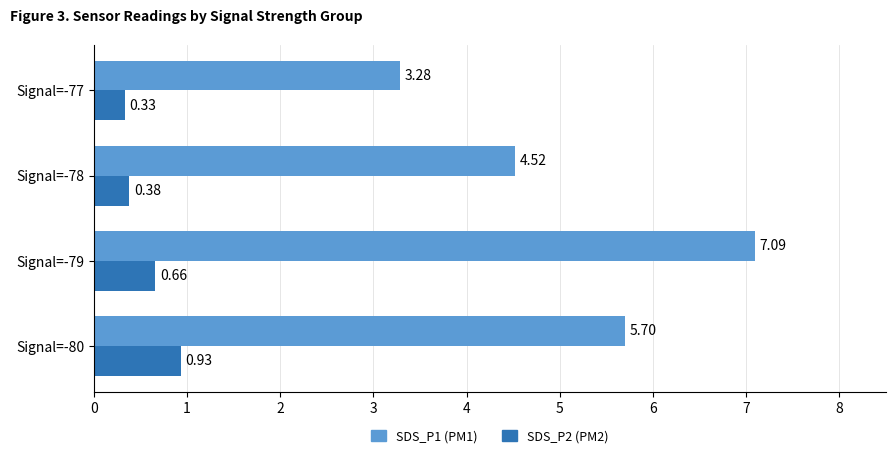

Rank the series by their maximum value, from highest to lowest.

SDS_P1 (PM1), SDS_P2 (PM2)